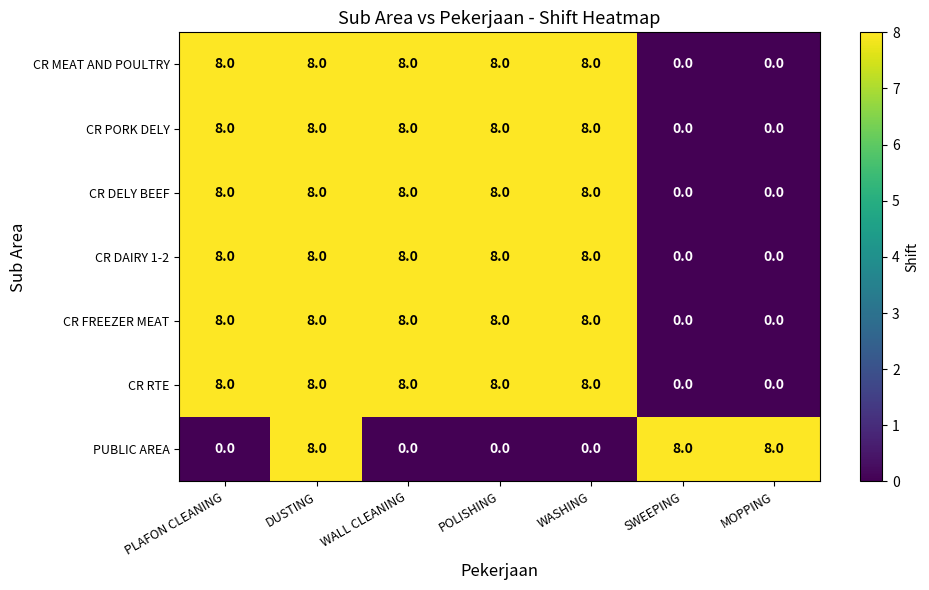

The CR PORK DELY series shows 8 at WALL CLEANING. True or false?

True